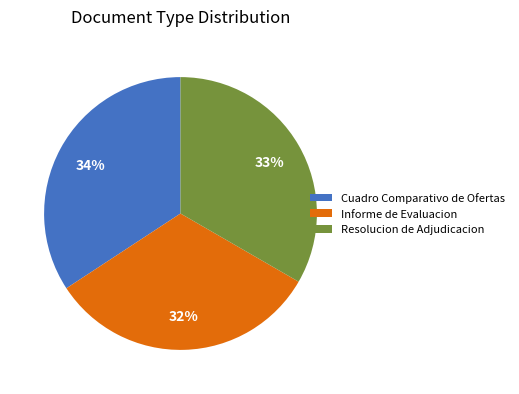

Rank the categories by value from lowest to highest.

Informe de Evaluacion, Resolucion de Adjudicacion, Cuadro Comparativo de Ofertas